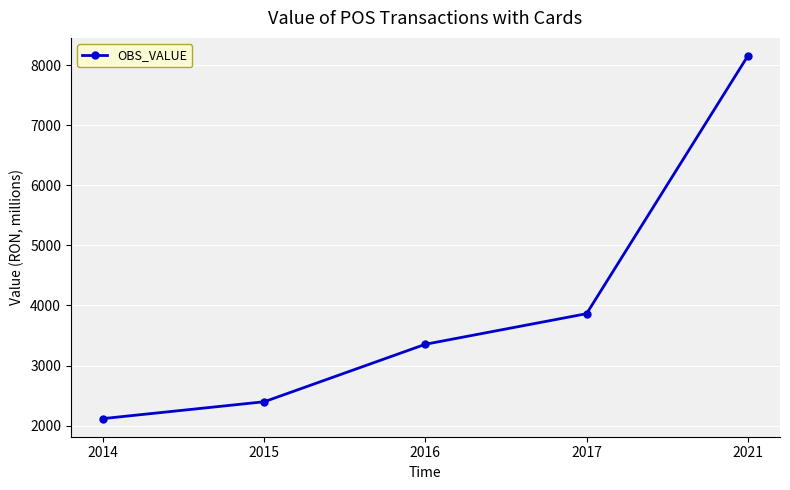

At which category does the chart reach its peak across all series?

2021